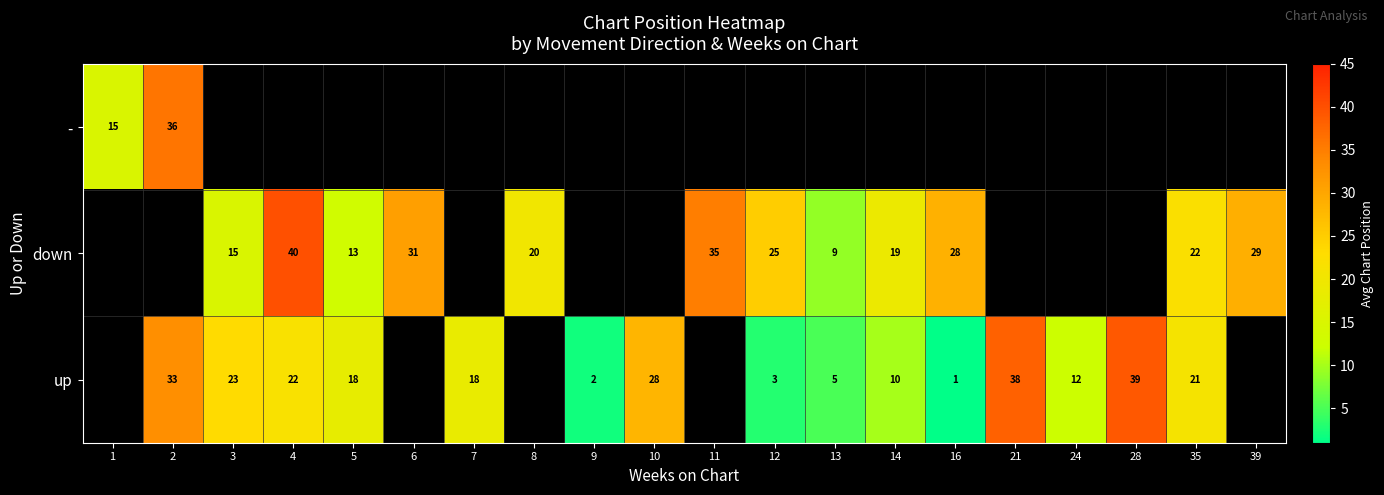

Is it true that up equals 1 at 16?

True